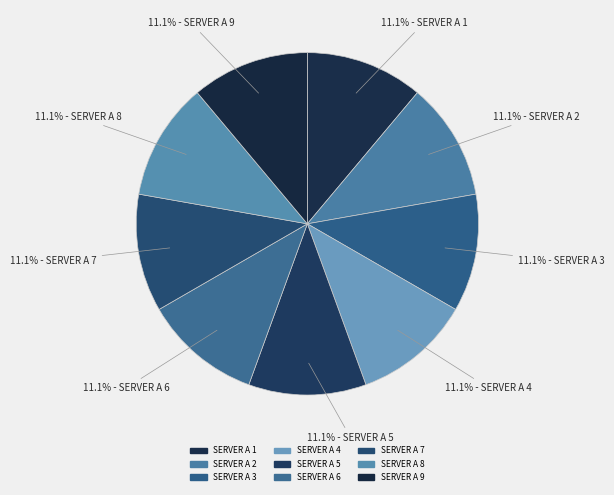

Is it true that SERVER A 3 is 11% of the pie?

True